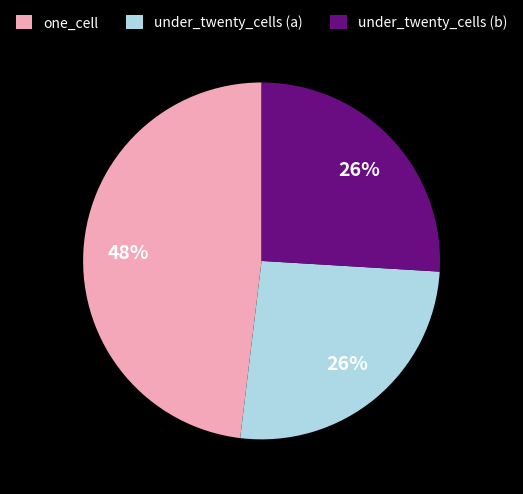

Combined, do under_twenty_cells (a) and one_cell account for over 50%?

Yes